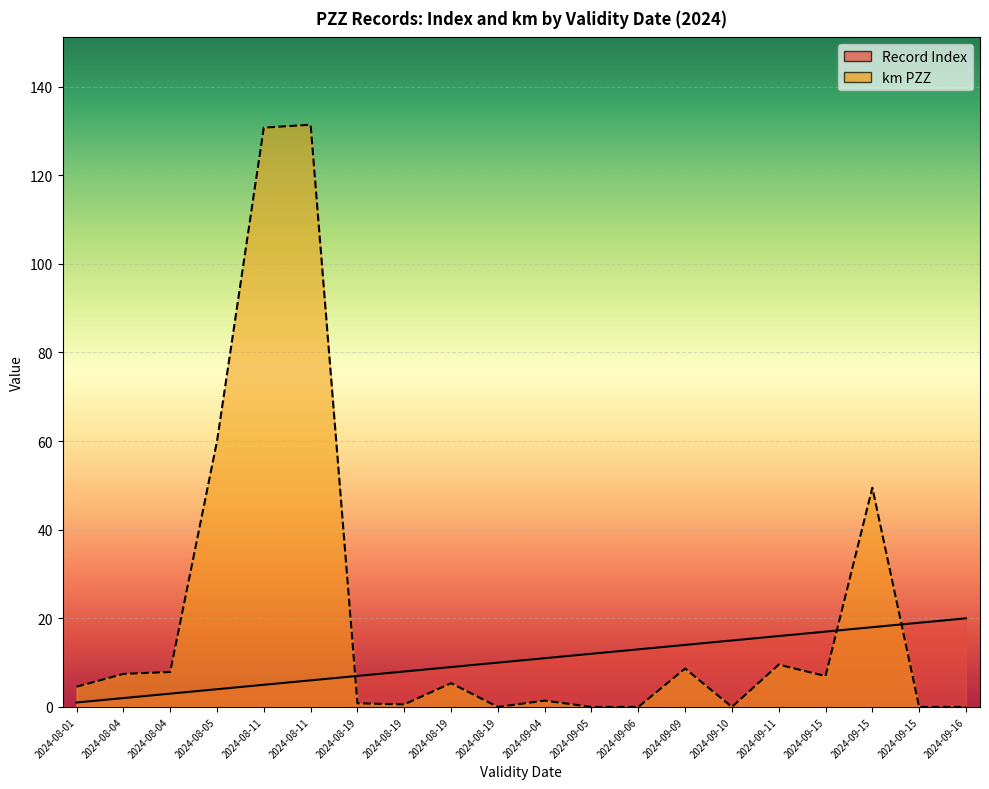

Is the value of Record Index at 2024-09-04 greater than the value of km PZZ at 2024-09-15?

Yes